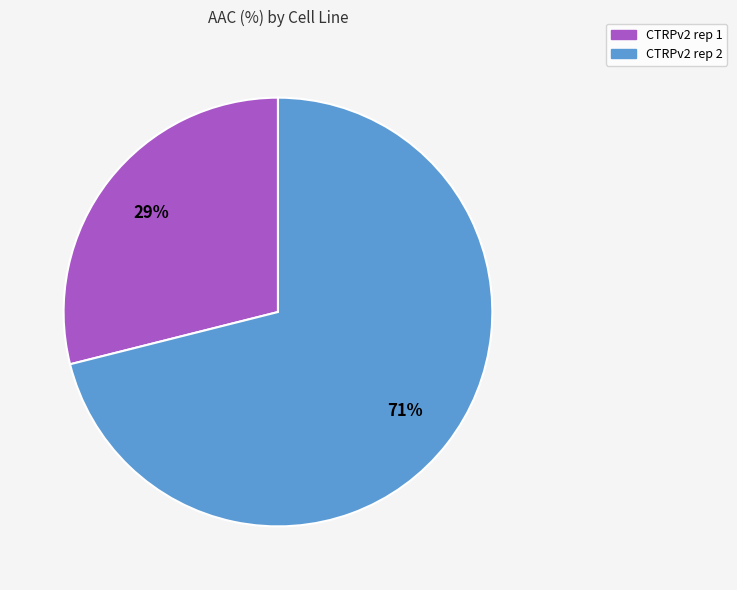

Combined, do CTRPv2 rep 2 and CTRPv2 rep 1 account for over 50%?

Yes